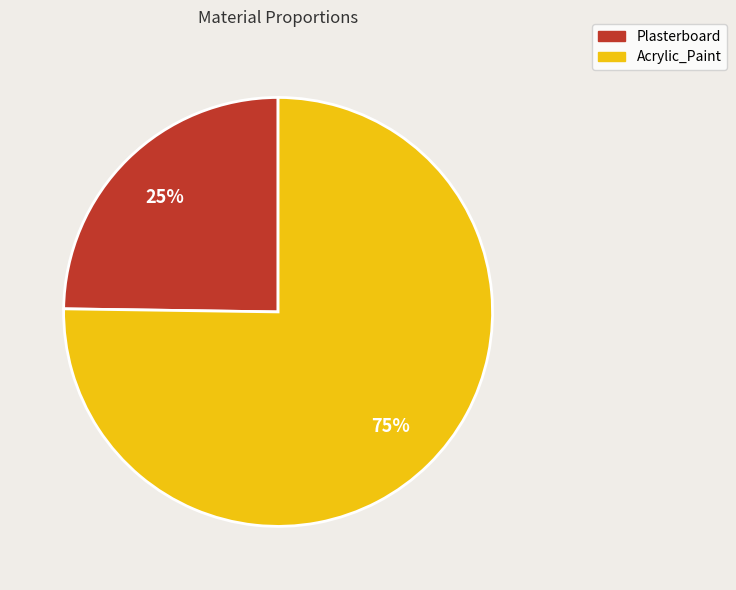

Combined, do Acrylic_Paint and Plasterboard account for over 50%?

Yes